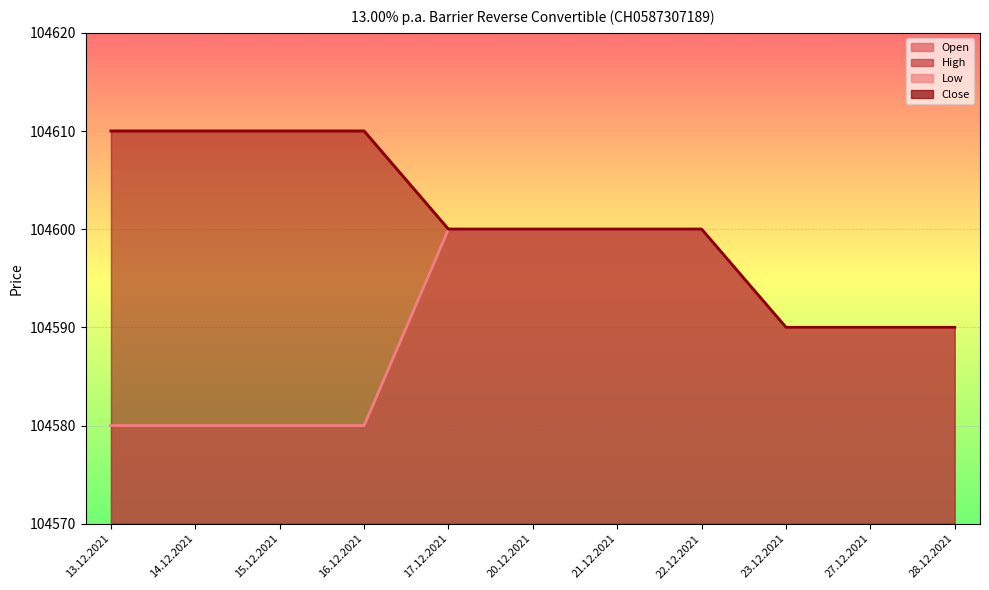

What is the label of the 3rd point from the left?

15.12.2021